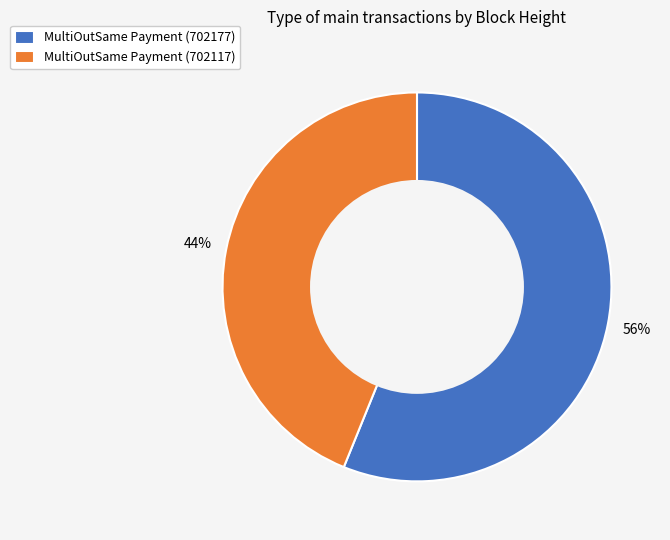

Combined, do MultiOutSame Payment (702177) and MultiOutSame Payment (702117) account for over 50%?

Yes